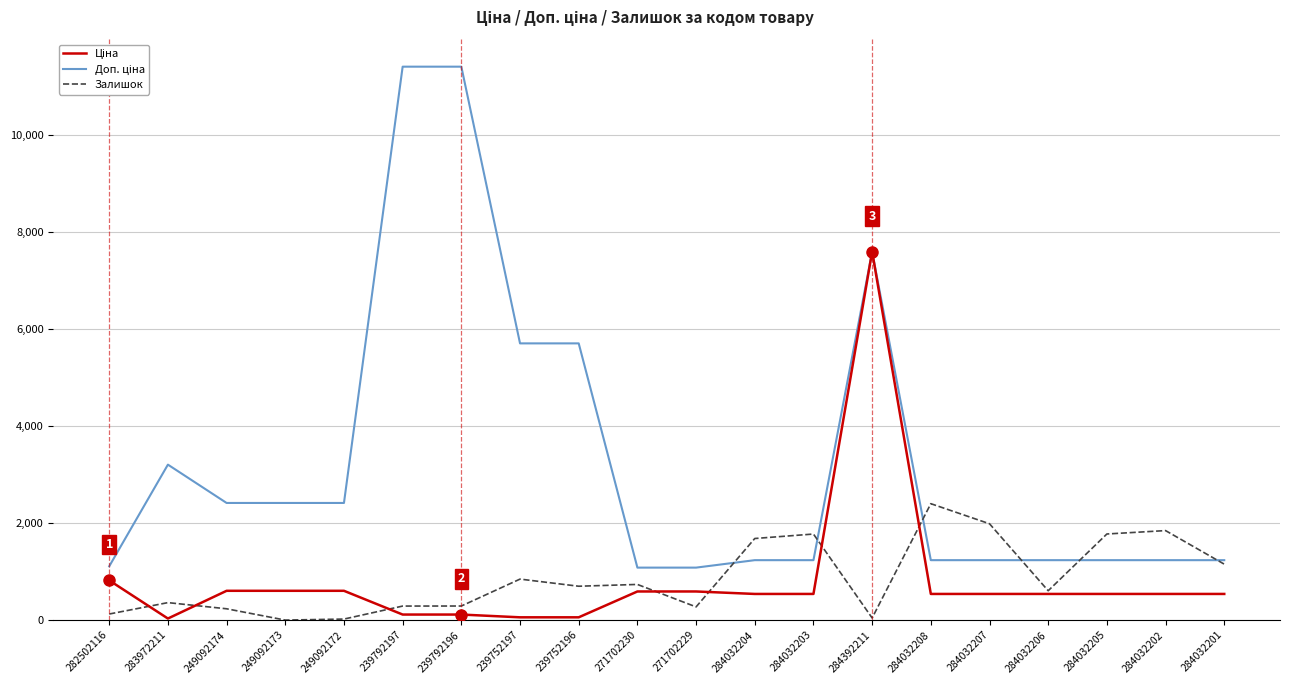

What is the maximum value shown in the chart?

11410.0